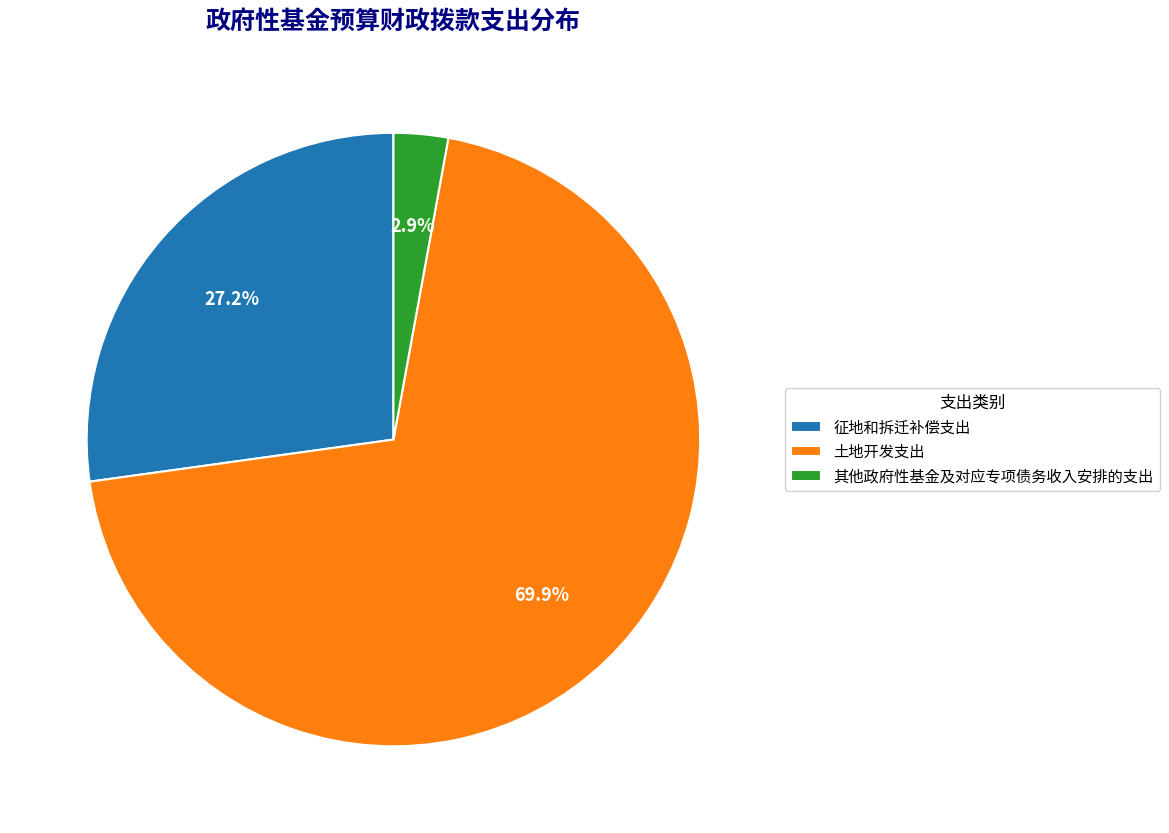

Which has a higher value, 征地和拆迁补偿支出 or 其他政府性基金及对应专项债务收入安排的支出?

征地和拆迁补偿支出